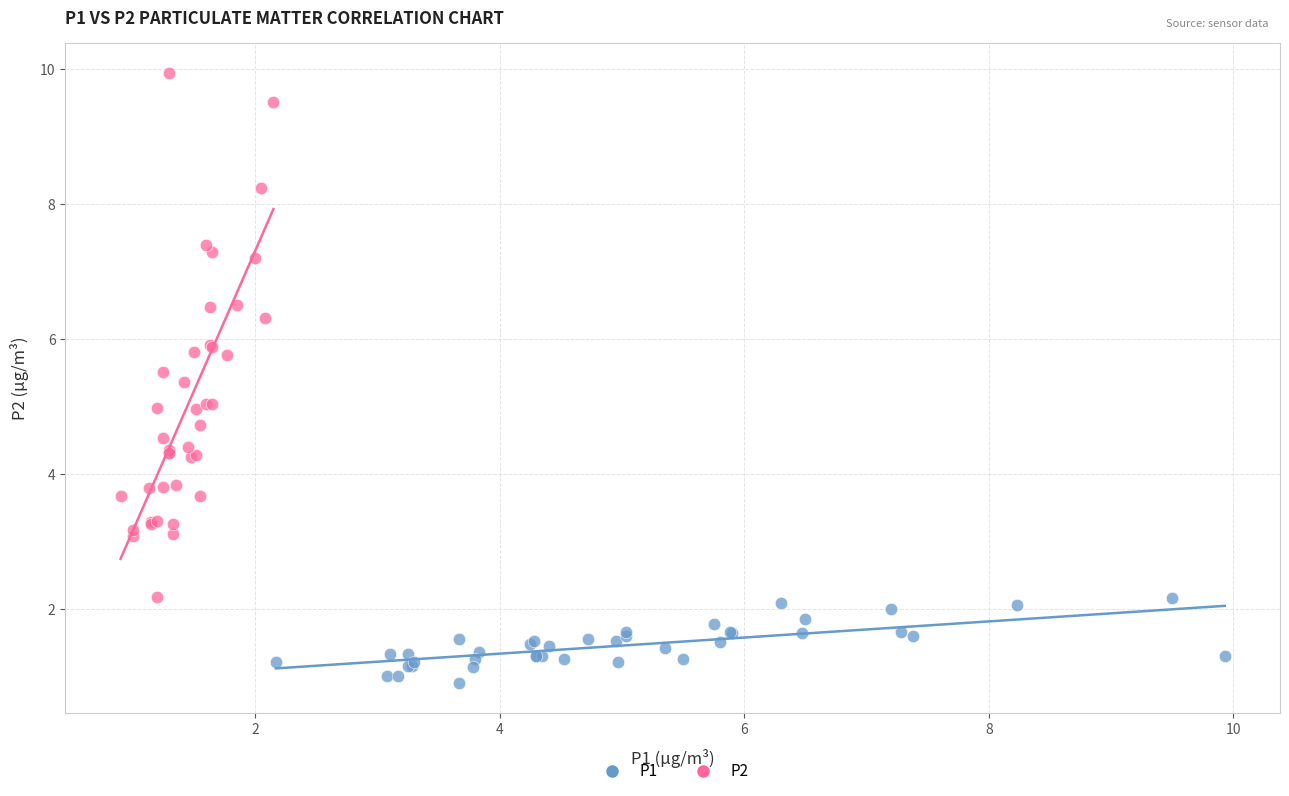

Which series contains the highest Y value?

P2